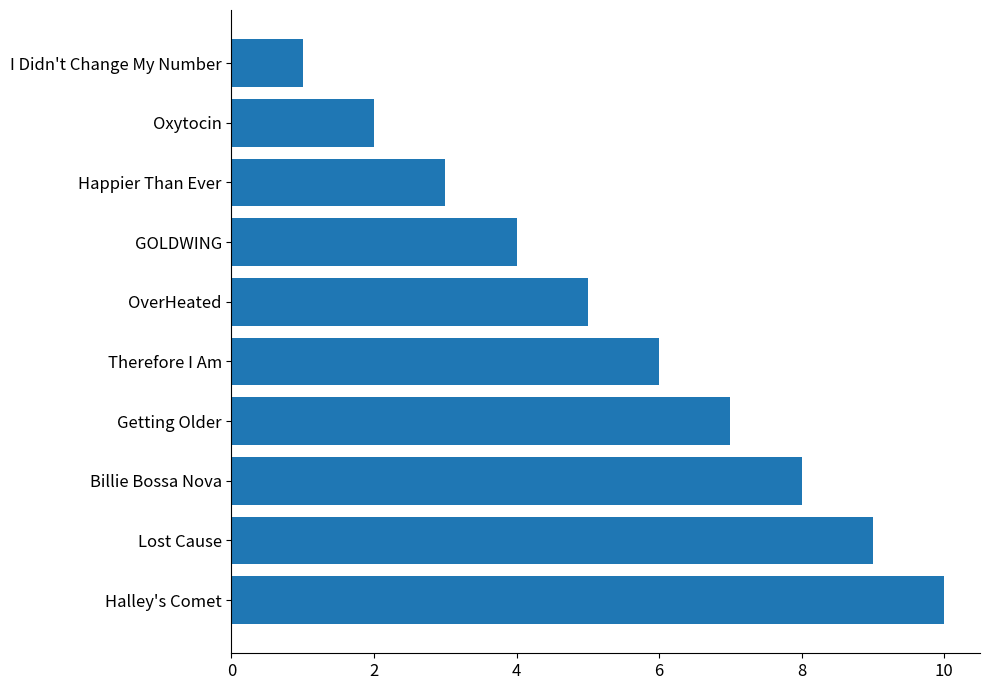

What is the average value?

6